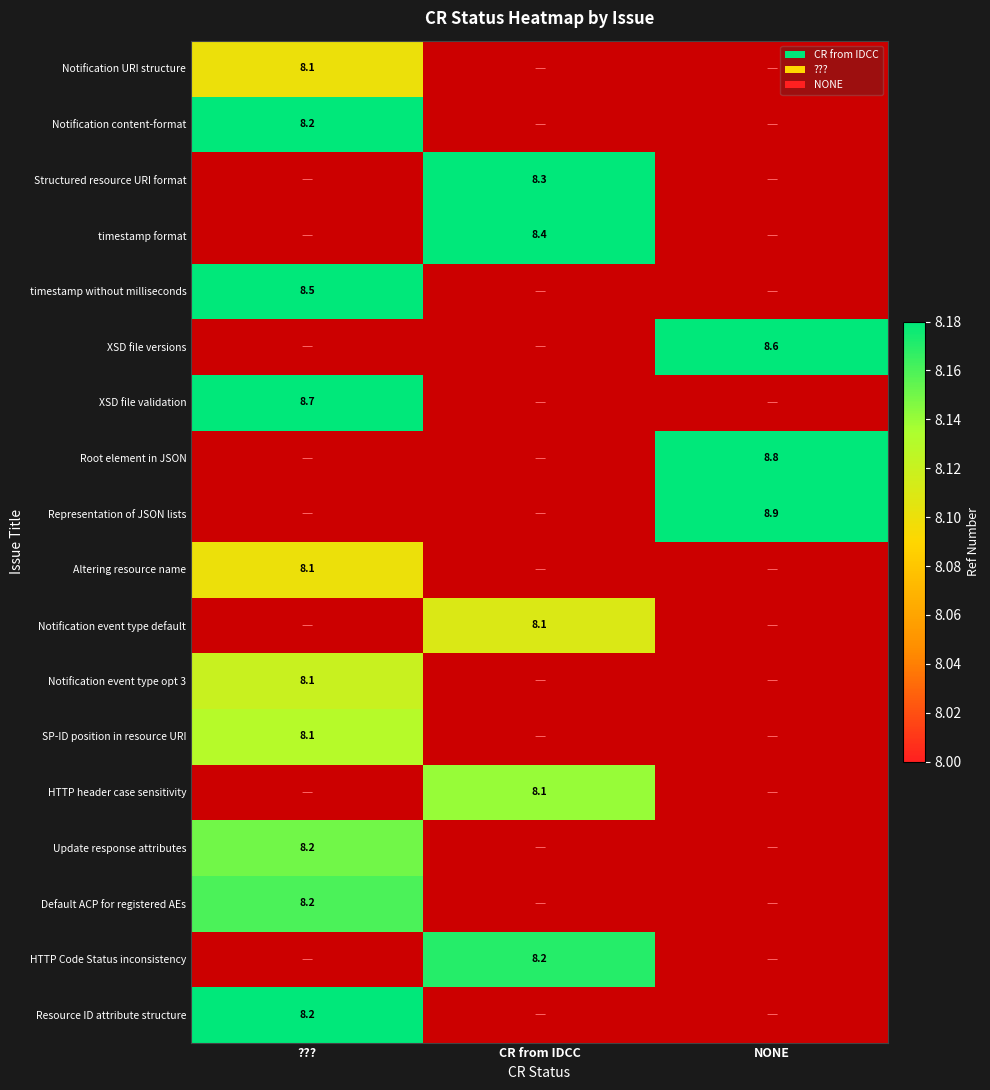

The HTTP Code Status inconsistency series shows 8.2 at CR from IDCC. True or false?

True